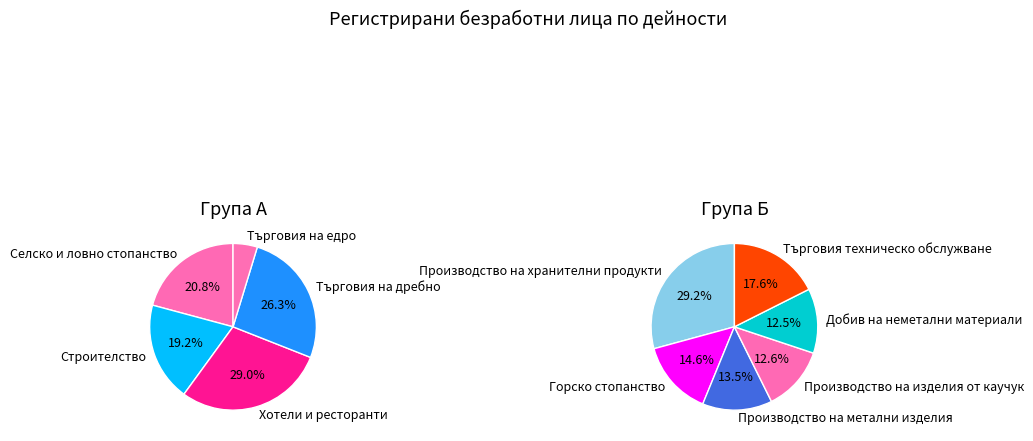

Count the number of slices in the pie.

11